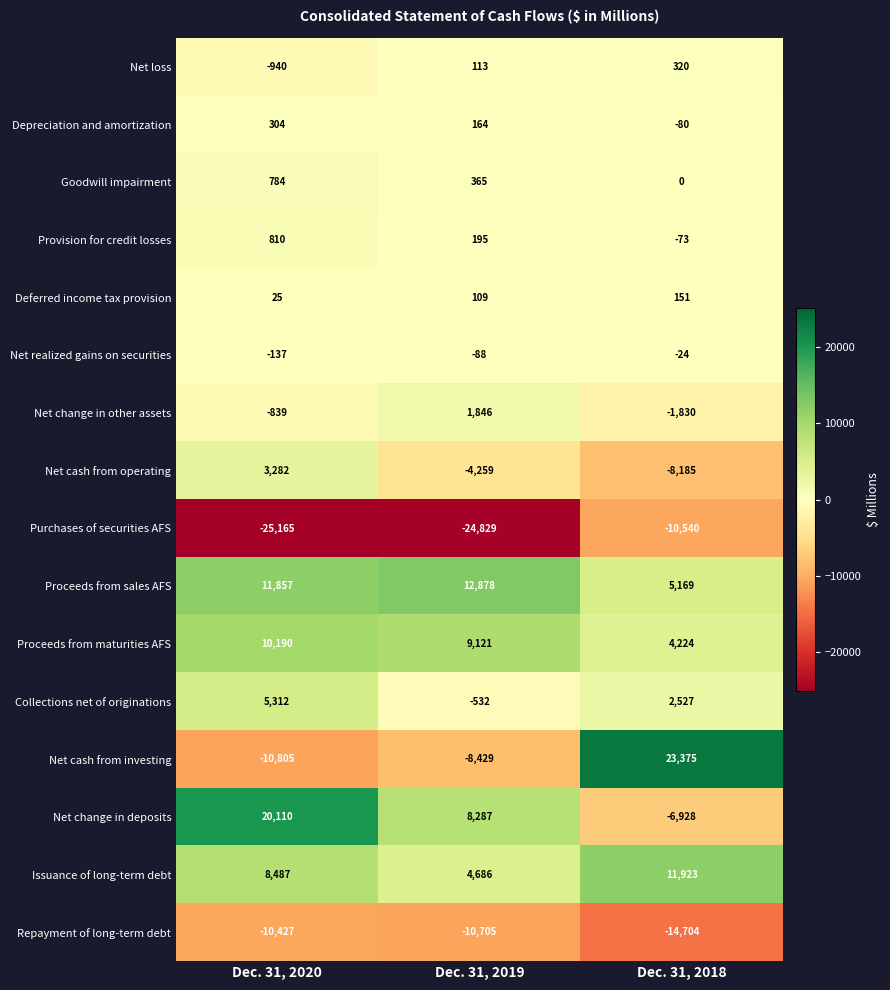

List the labels in order of Provision for credit losses value, smallest first.

Dec. 31, 2018, Dec. 31, 2019, Dec. 31, 2020